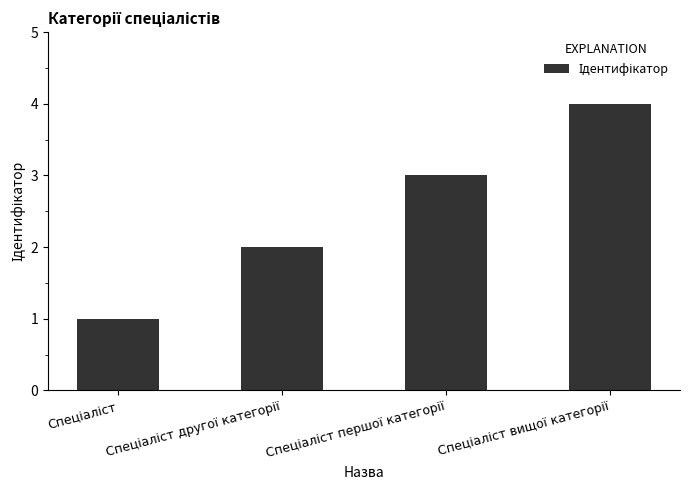

What is the maximum value shown in the chart?

4